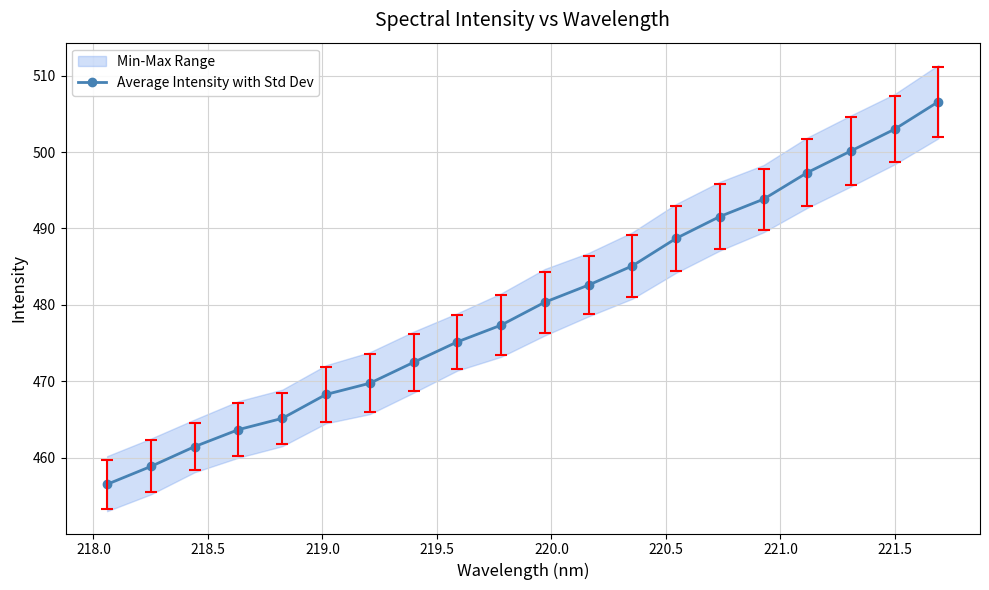

Does the chart display data point markers on the line(s)?

Yes